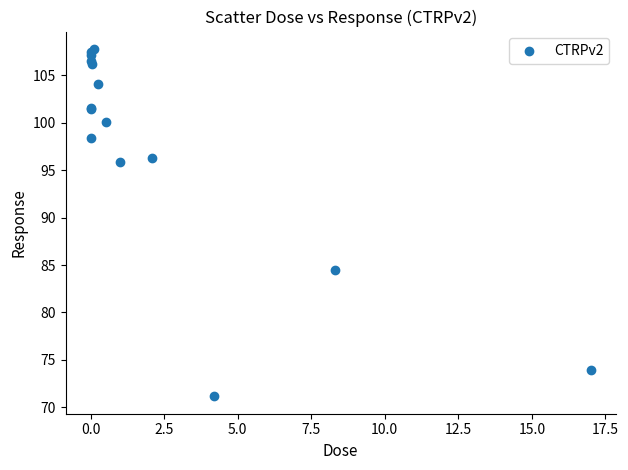

What Y value in the scatter plot is closest to 89?

84.5